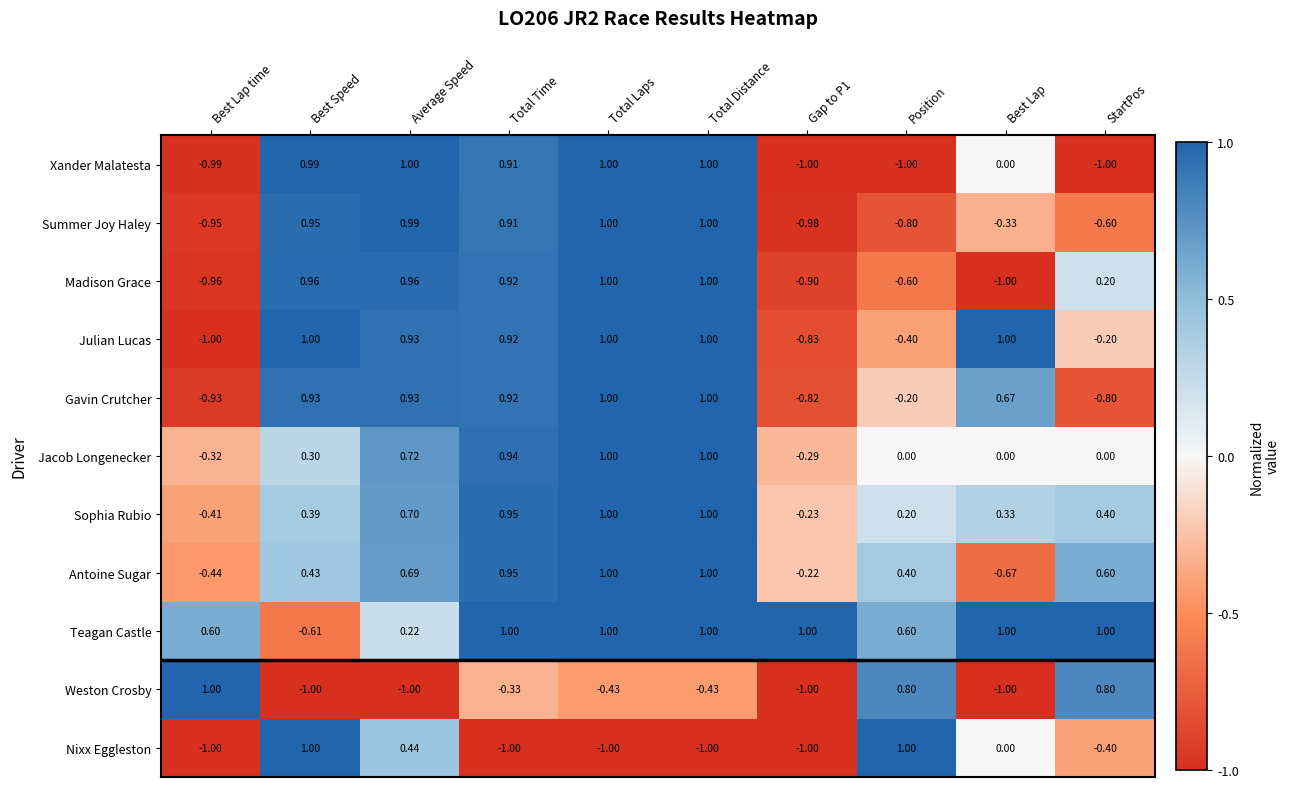

Where does the Madison Grace series first go above 0?

Best Speed